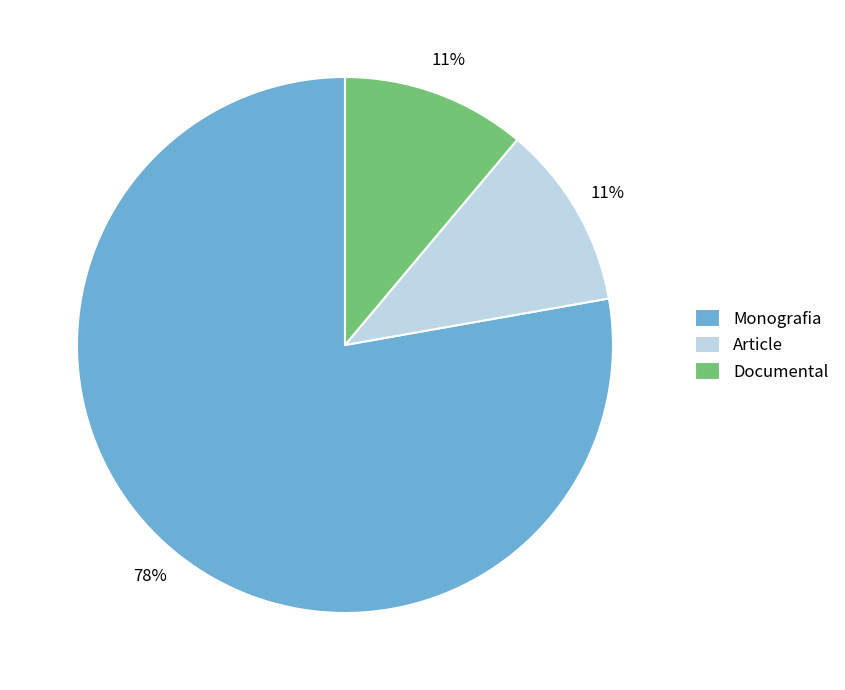

To the nearest percent, what portion does Article represent?

11%